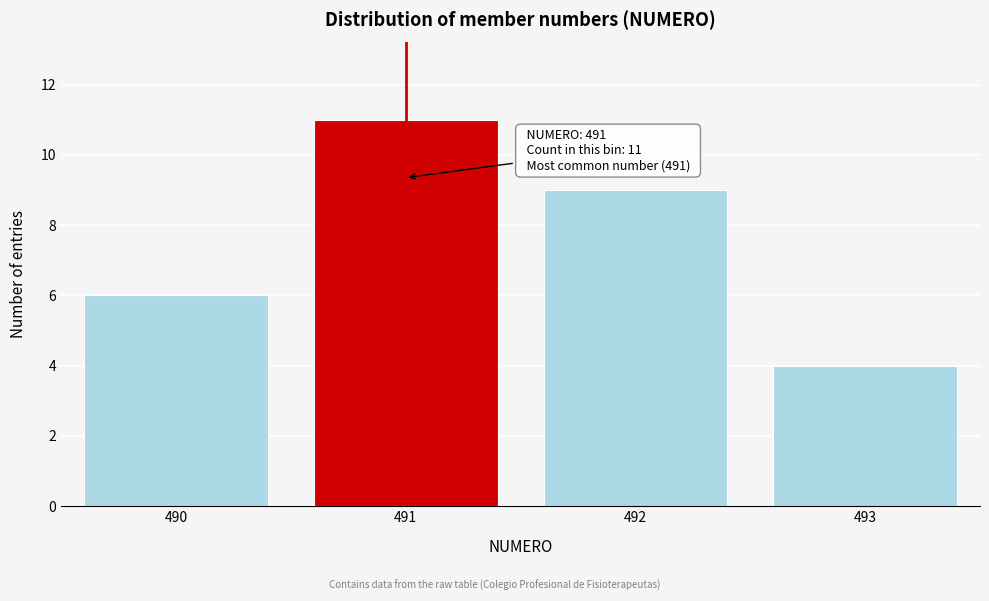

Reading right to left, list all the values displayed in this chart.

4	9	11	6